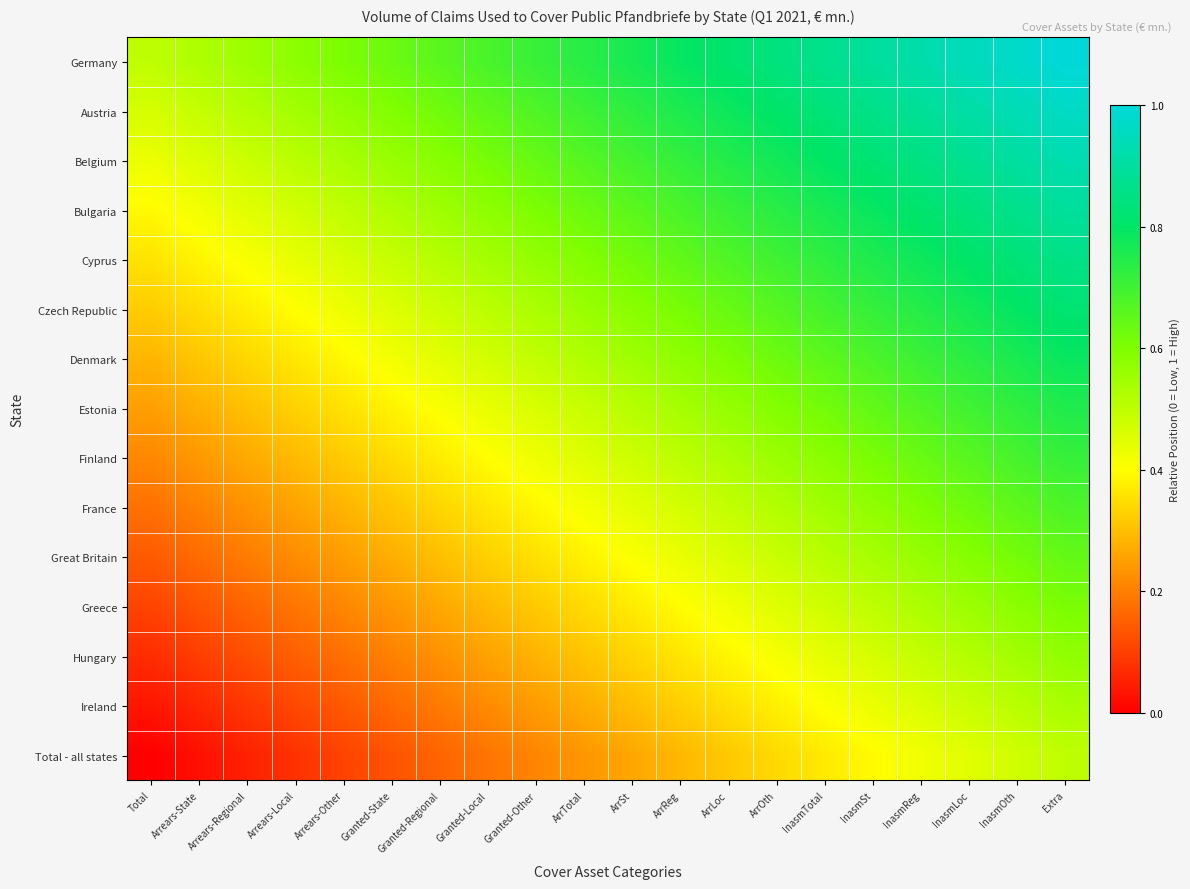

At how many categories does at least one series exceed 0?

20